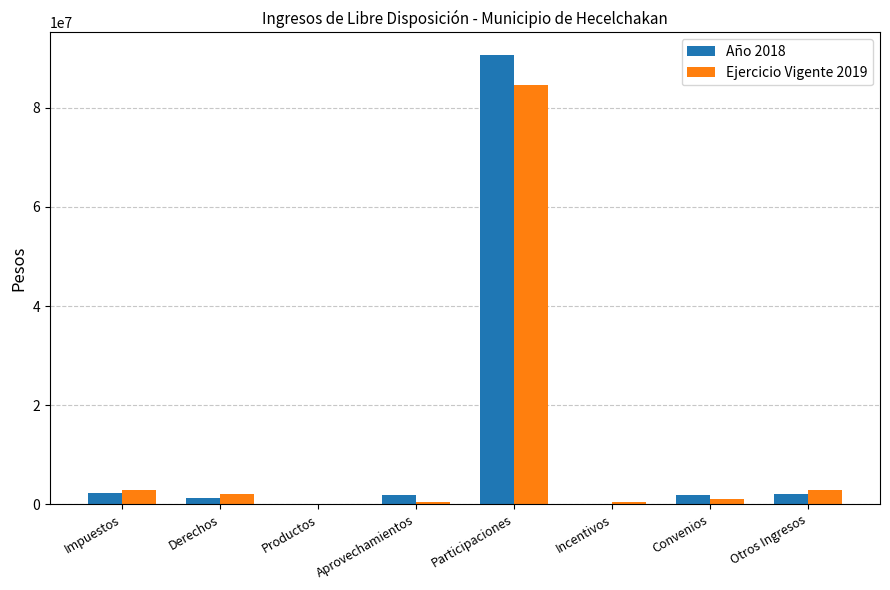

What is the total value across all series at Otros Ingresos?

4947970.4